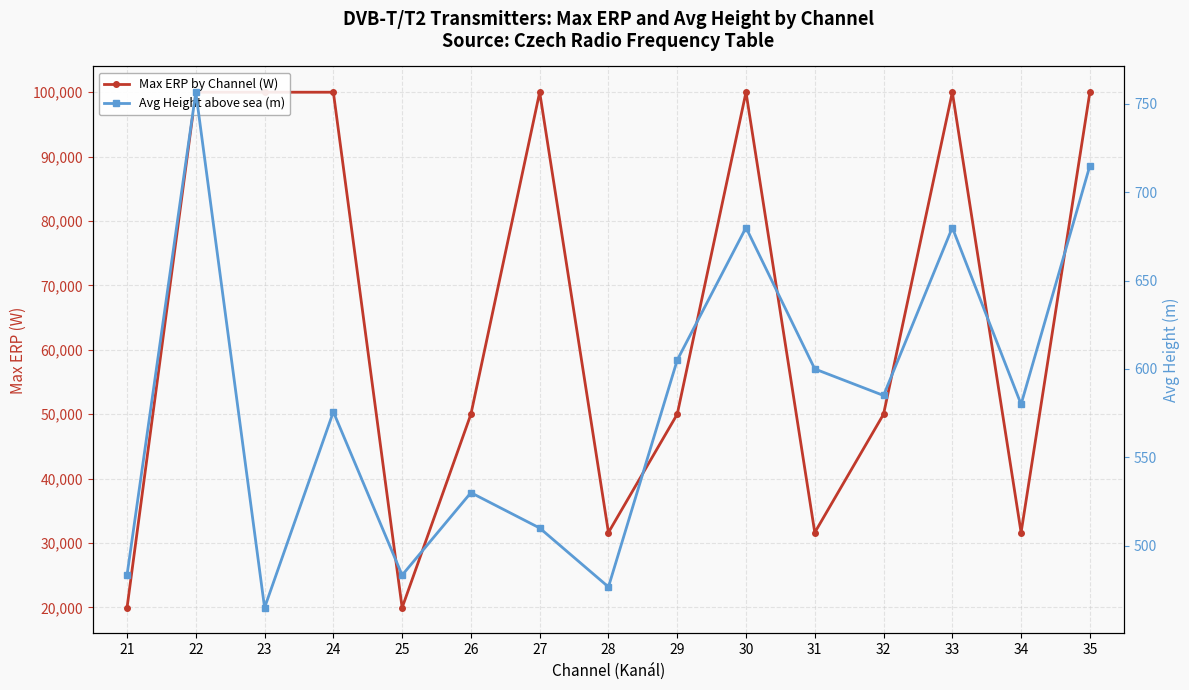

True or false: Avg Height above sea (m) and Max ERP by Channel (W) intersect in this chart.

False